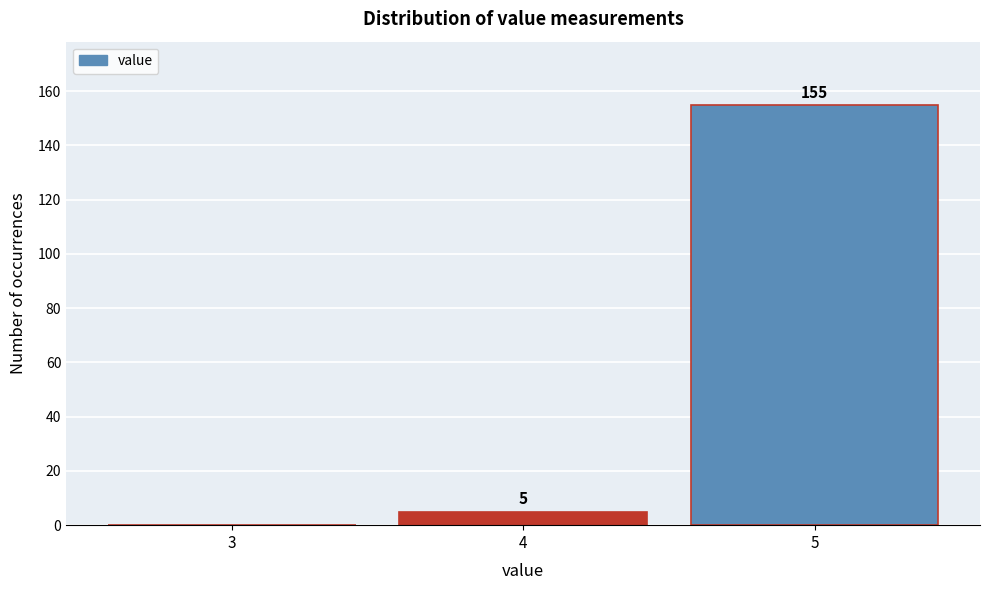

Reading left to right, list all the values displayed in this chart.

3=0	4=5	5=155